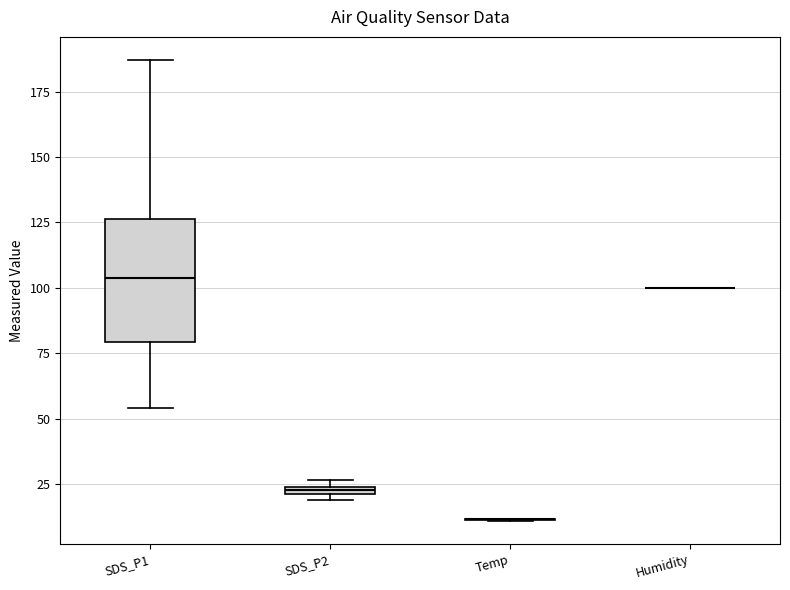

Comparing the boxes themselves (not the whiskers), which one is the tallest?

SDS_P1